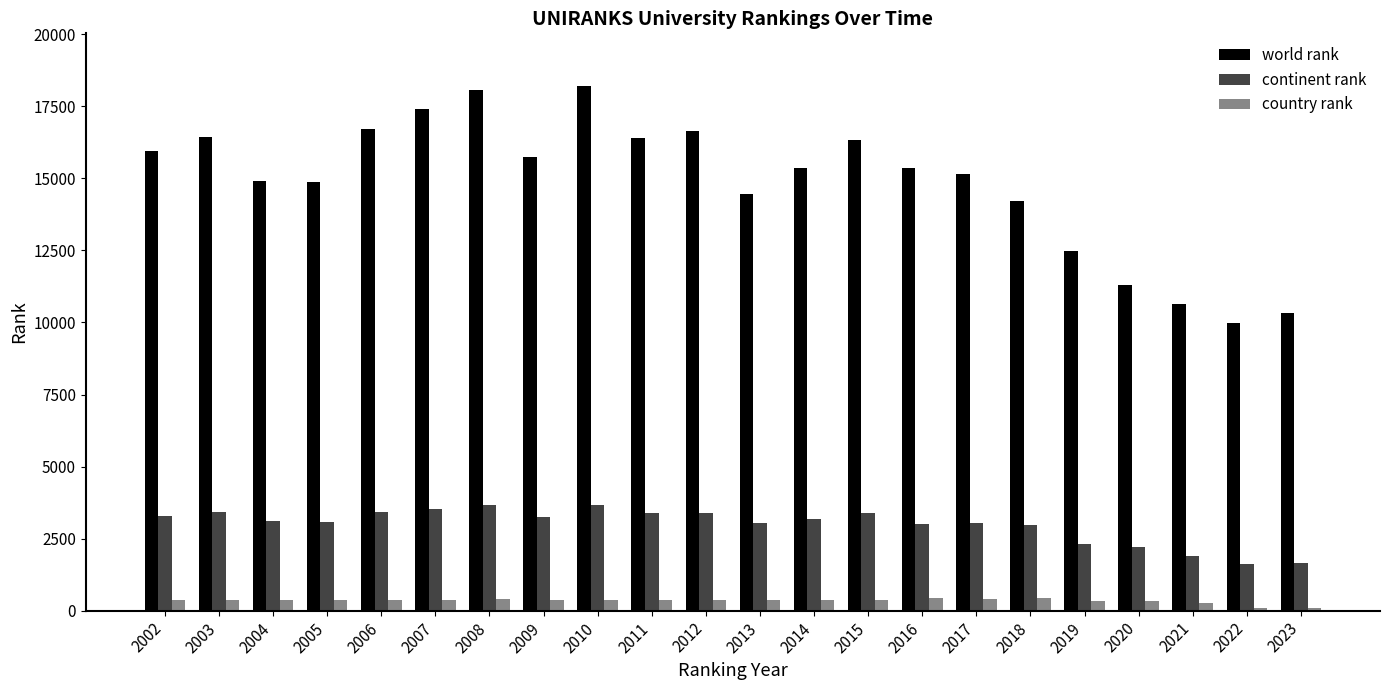

At which label does world rank reach its minimum?

2022